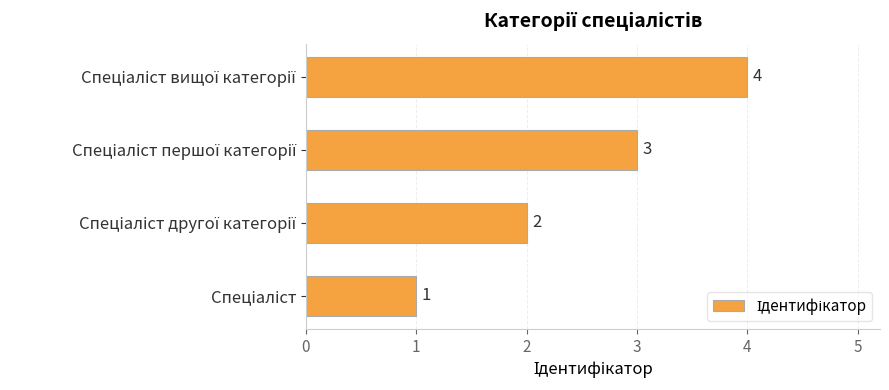

How many values are below 3?

2